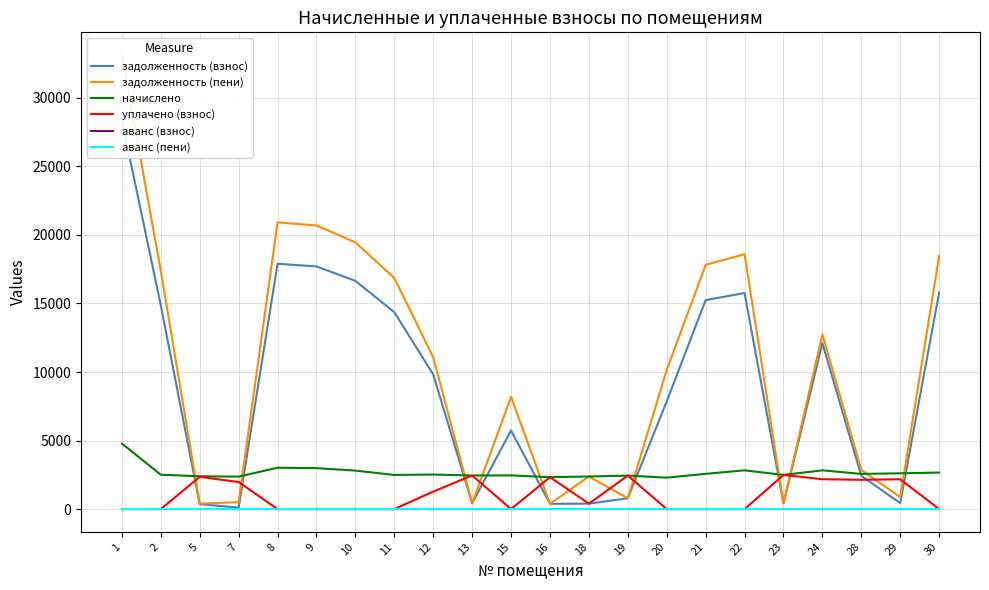

Is it true that задолженность (взнос) equals 664.6 at 13?

False